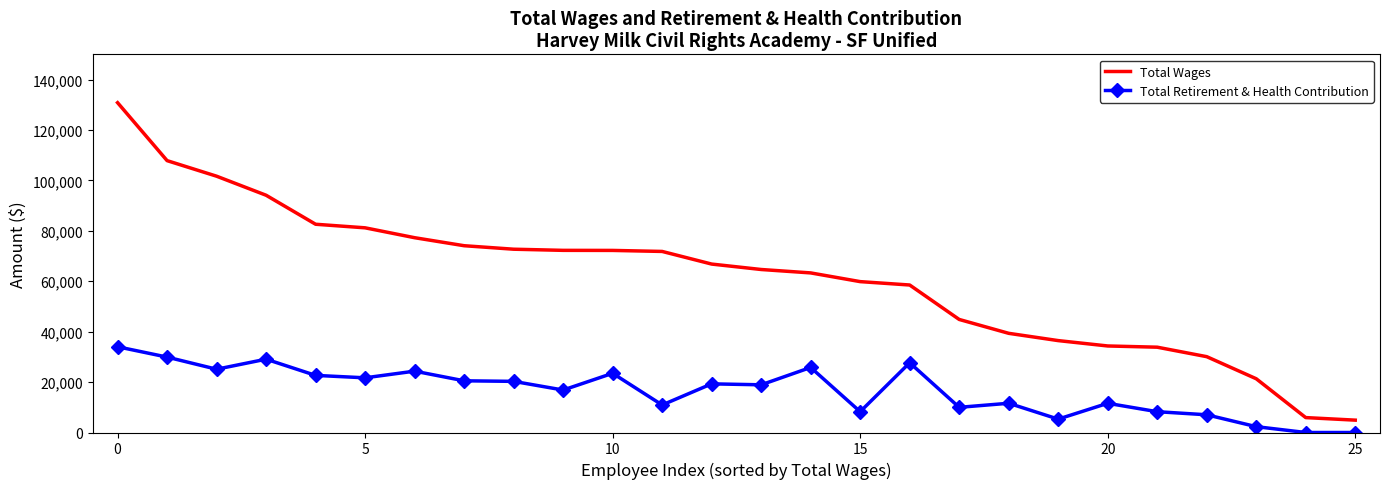

Rank the series by their average value, from highest to lowest.

Total Wages, Total Retirement & Health Contribution